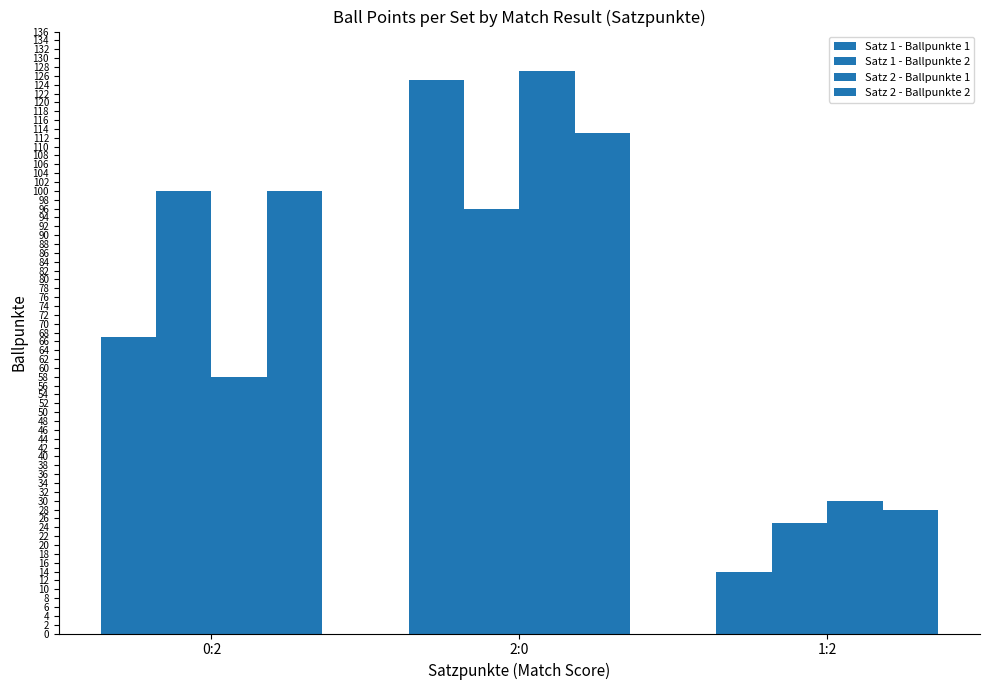

How many groups of bars are there?

3